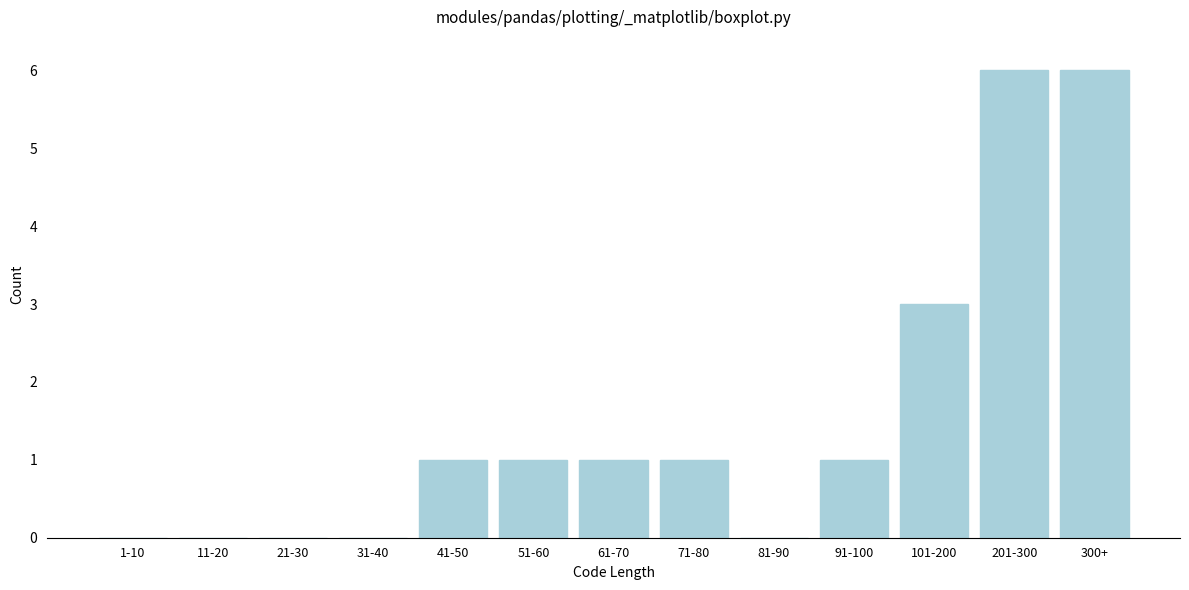

Reading left to right, transcribe all the data shown in this chart.

1-10=0	11-20=0	21-30=0	31-40=0	41-50=1	51-60=1	61-70=1	71-80=1	81-90=0	91-100=1	101-200=3	201-300=6	300+=6